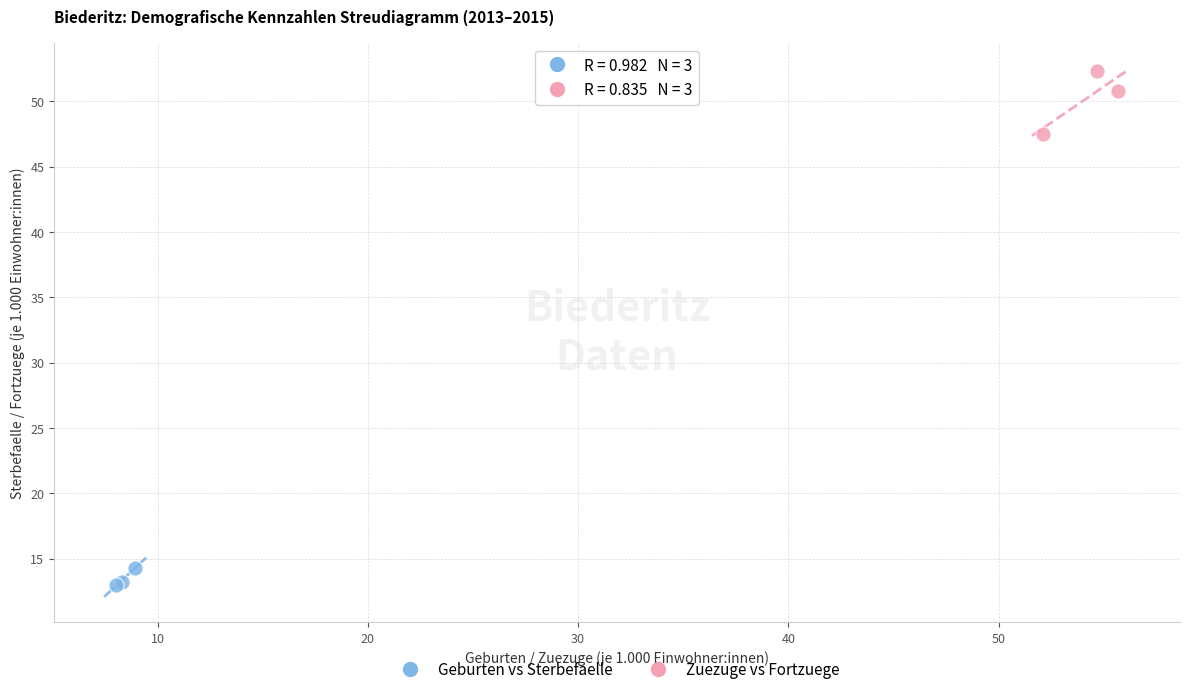

Which series contains the lowest Y value?

Geburten vs Sterbefaelle